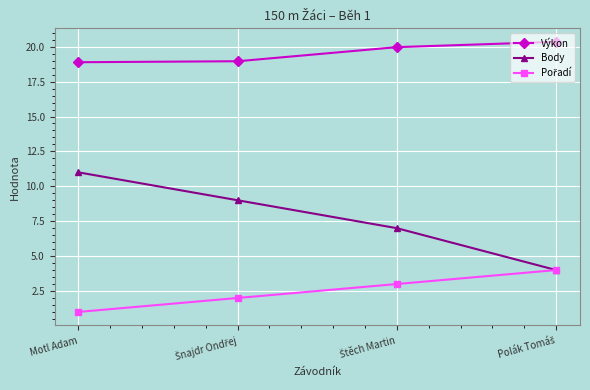

True or false: Výkon and Body intersect in this chart.

False